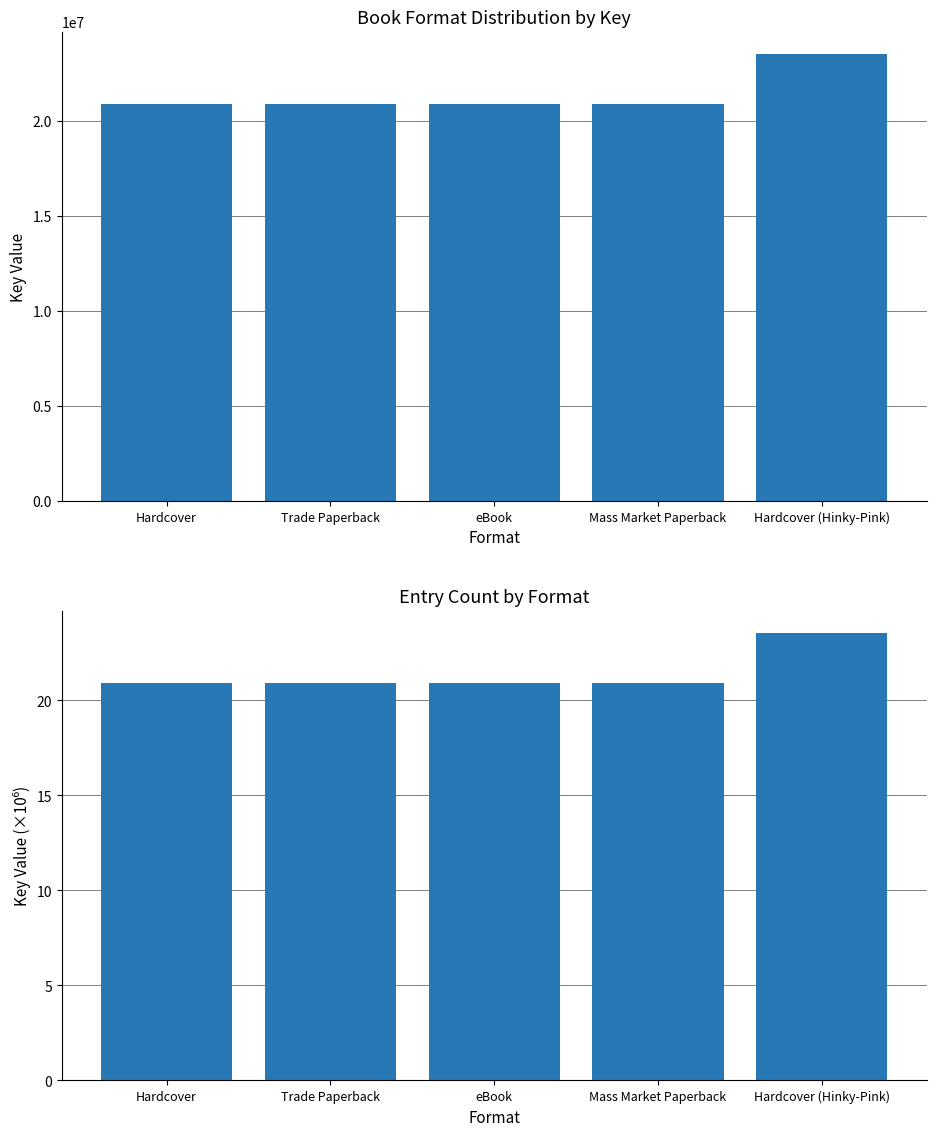

Which has a higher value, eBook or Hardcover (Hinky-Pink)?

Hardcover (Hinky-Pink)